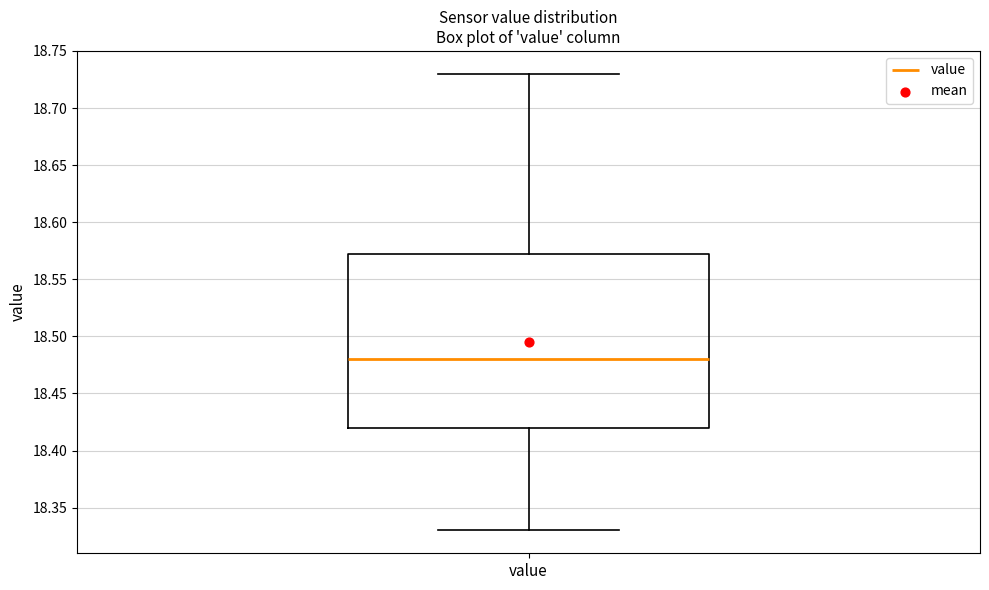

Transcribe this box plot: give where the median line is, the range the box spans, and where the two whiskers end, as read against the y-axis. The values are not printed on the chart, so give them approximately, as read against the axis.

median 18.480, box 18.420 to 18.575, whiskers 18.330 to 18.730